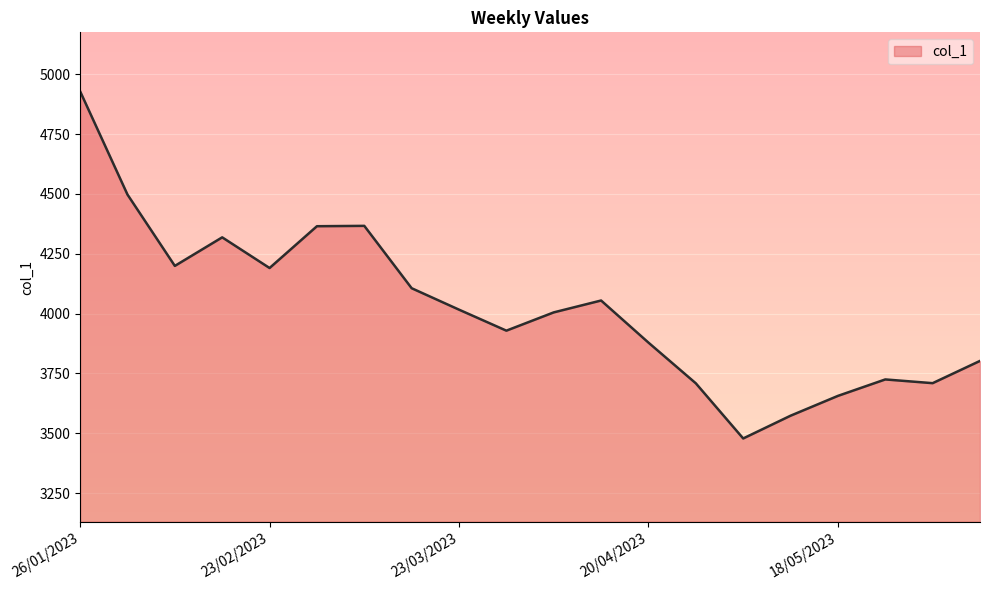

What is the minimum value shown in the chart?

3478.2